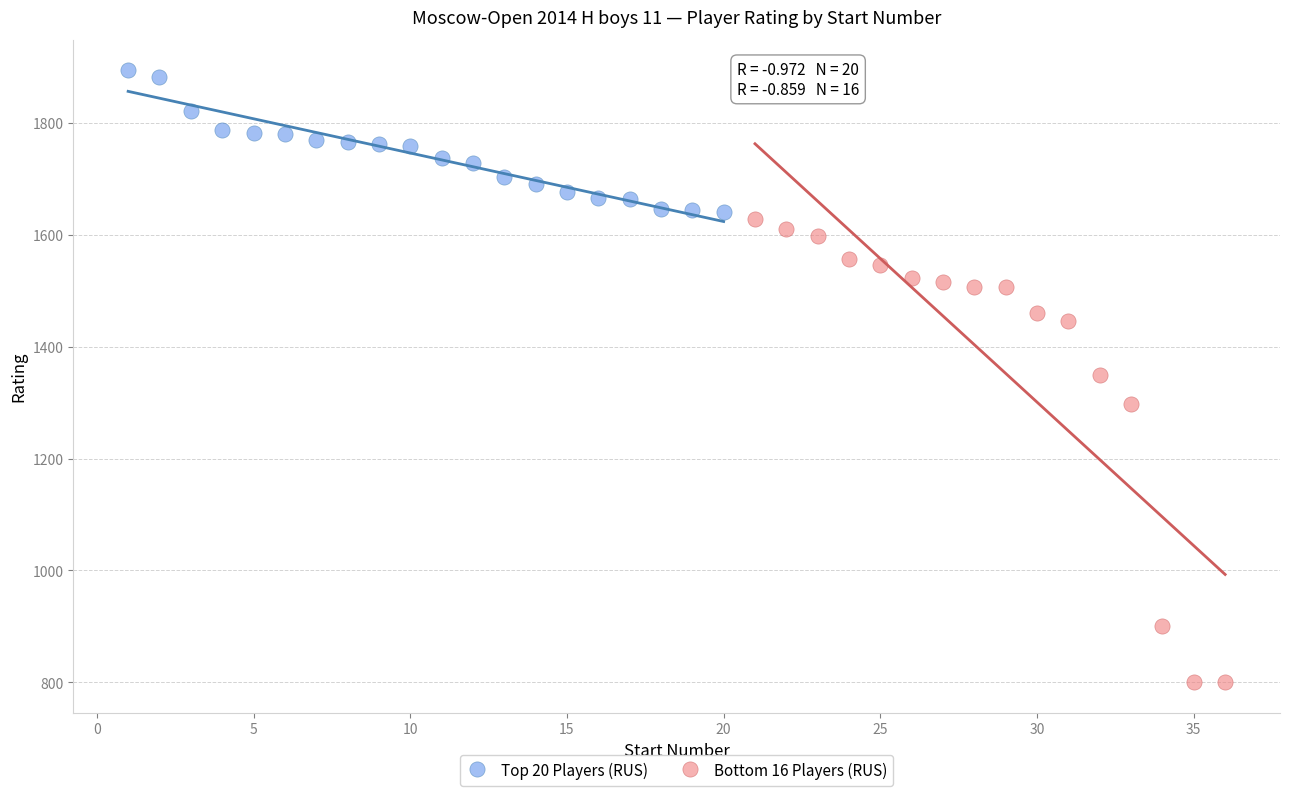

What are all the series names shown in the legend?

Top 20 Players (RUS), Bottom 16 Players (RUS)